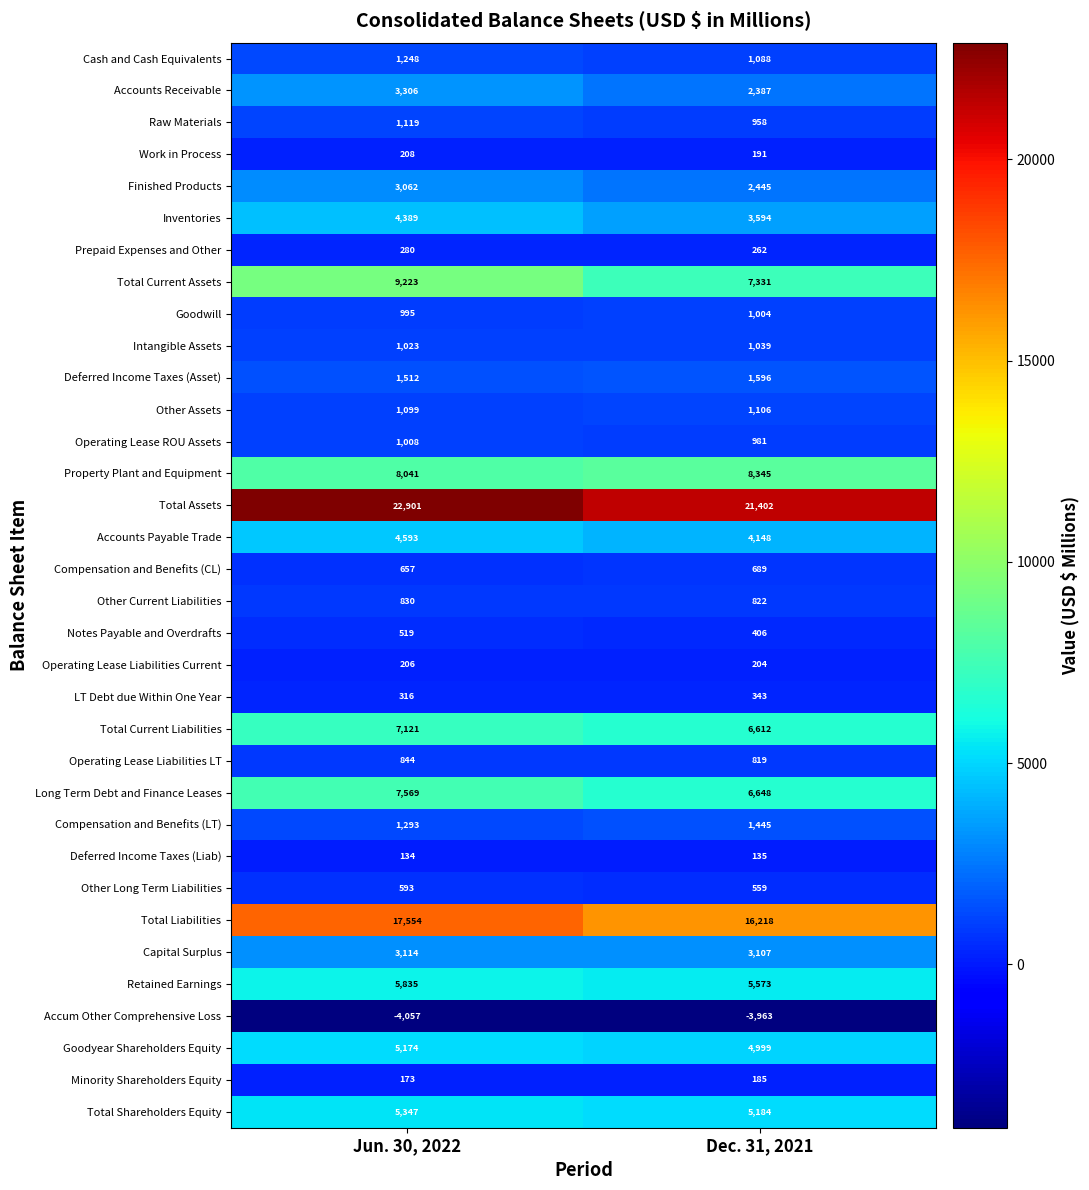

The value of Accounts Receivable at Jun. 30, 2022 is 3306. True or false?

True